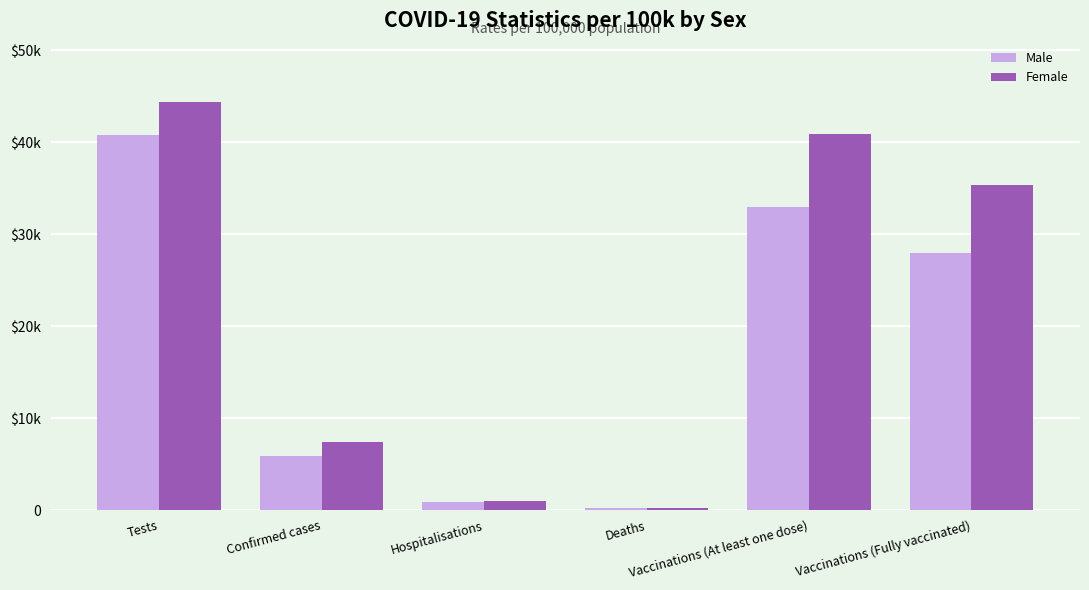

Between Tests and Vaccinations (At least one dose), which series saw the biggest shift?

Male